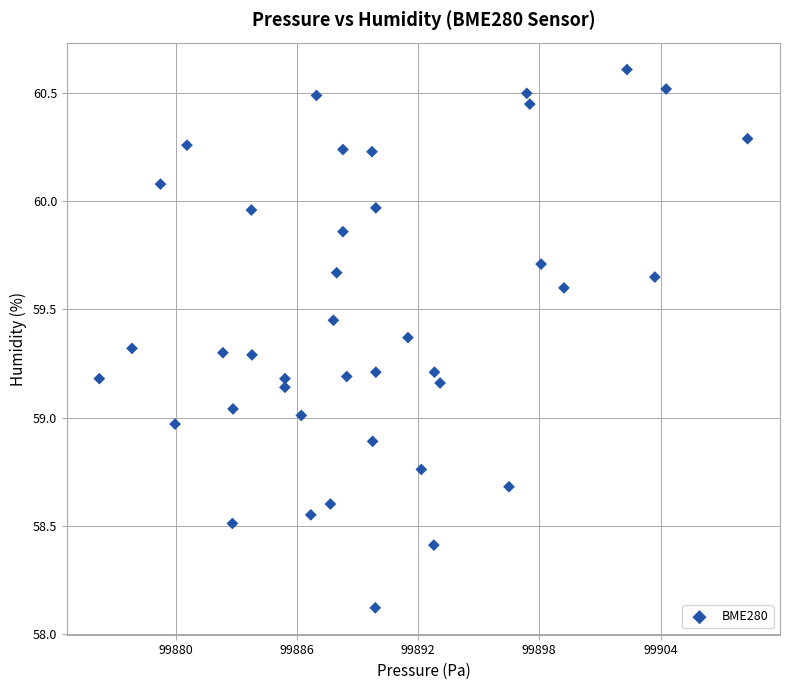

What is the range of Y values (max minus min)?

2.5